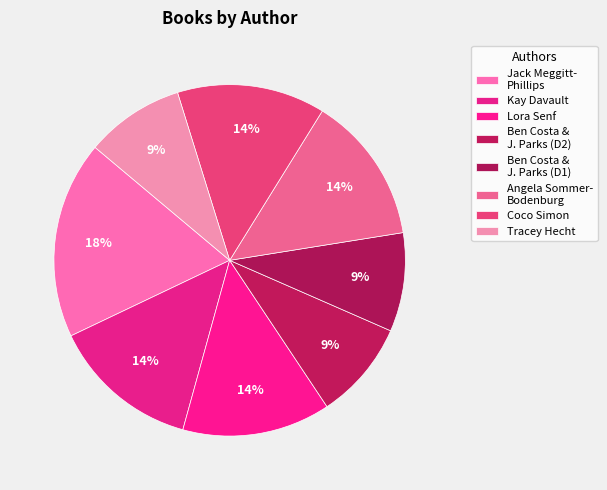

What is the ratio of the value at Tracey Hecht to the value at Lora Senf?

0.7